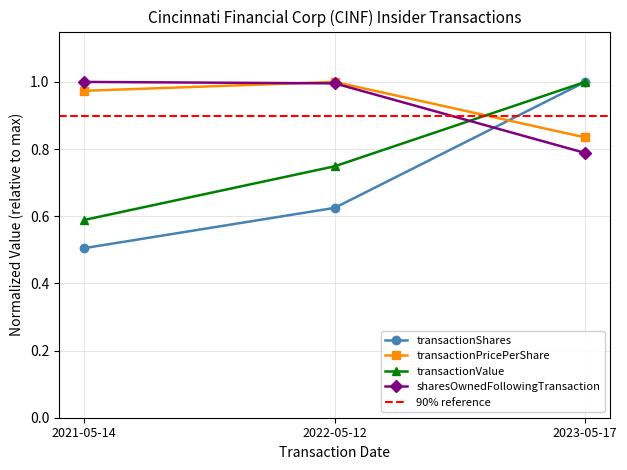

The value of transactionShares at 2021-05-14 is 0.2. True or false?

False